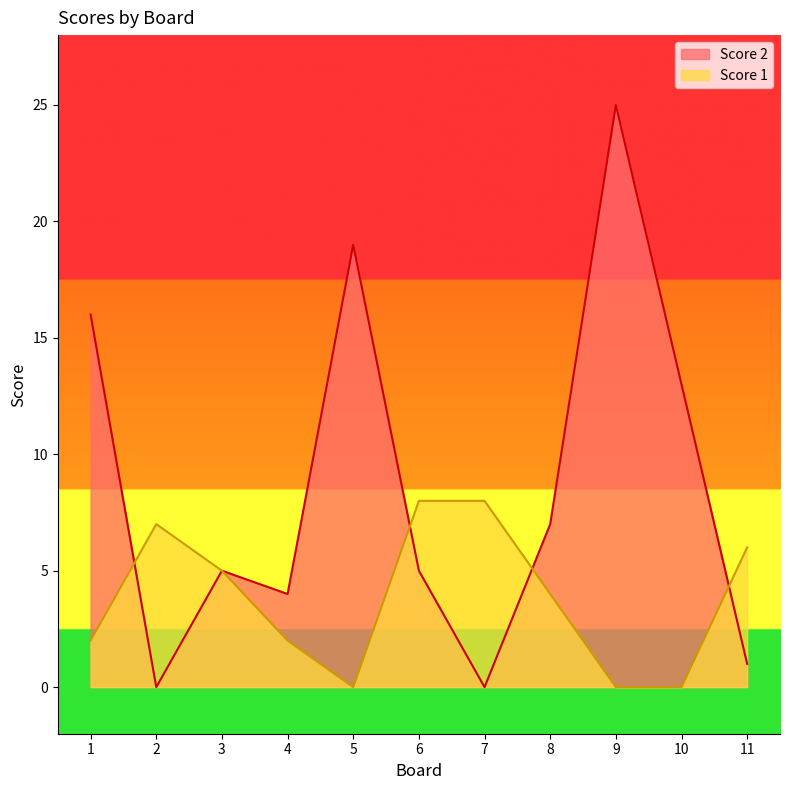

Rank the series by their average value, from highest to lowest.

Score 2, Score 1